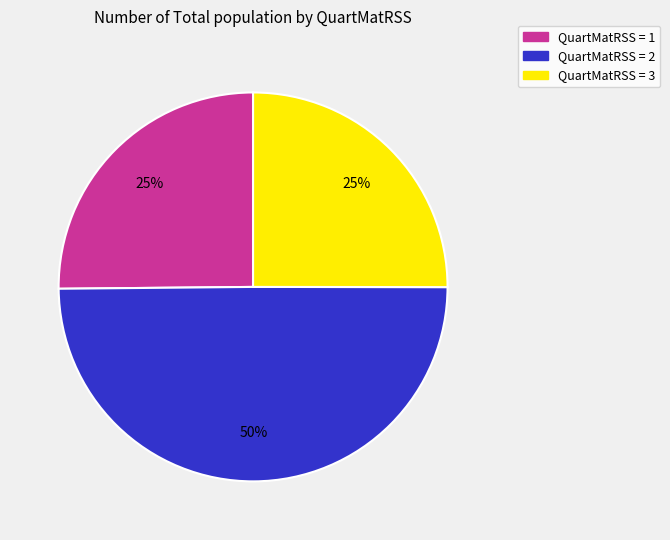

How many segments does this pie chart have?

3